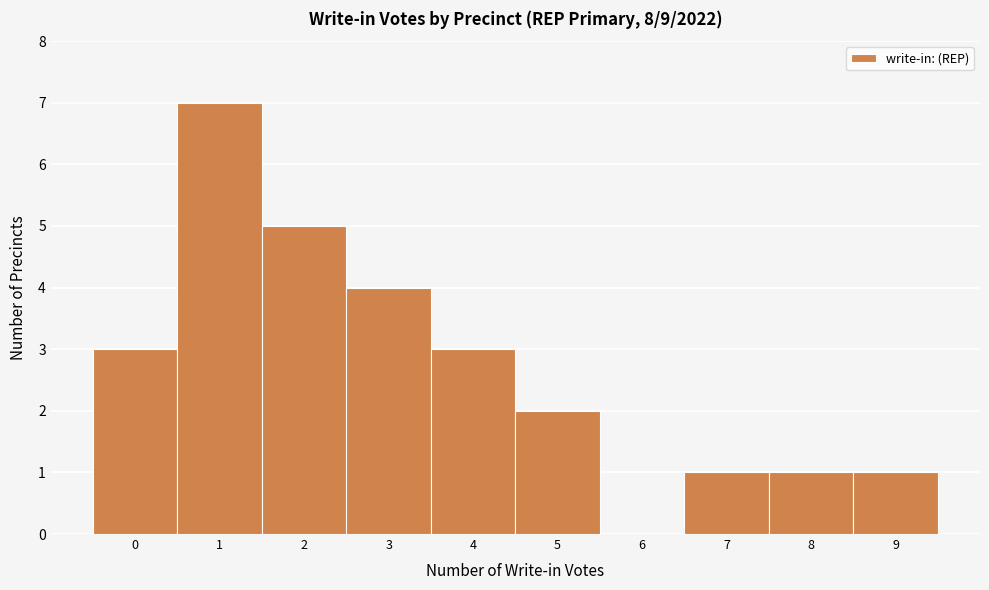

What is the height of the bar covering 1.5 to 2.5 on the x-axis? The values are not printed on the chart, so give them approximately, as read against the axis.

5